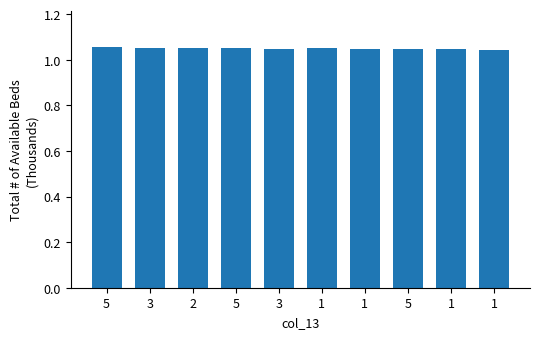

What is the ratio of the value at 5 to the value at 1?

1.0